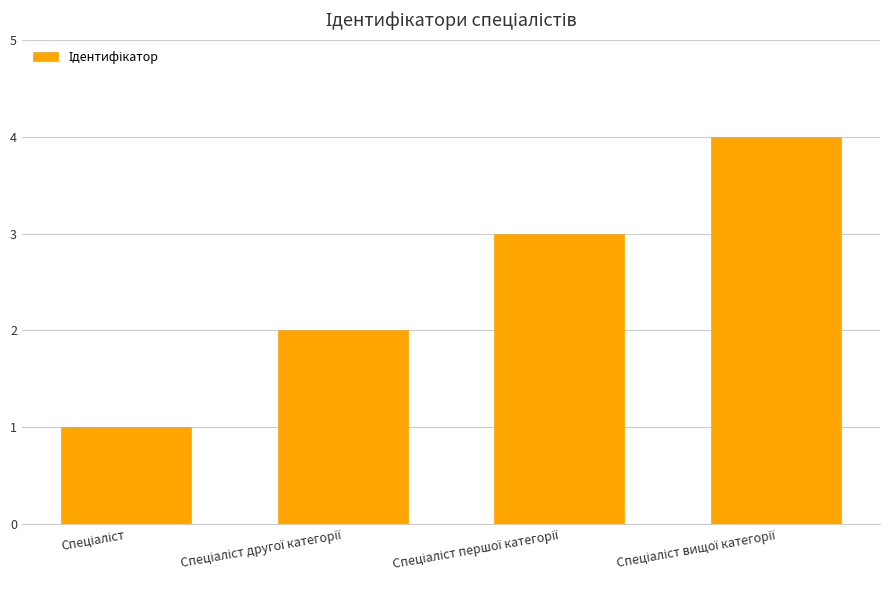

What is the sum of all values?

10